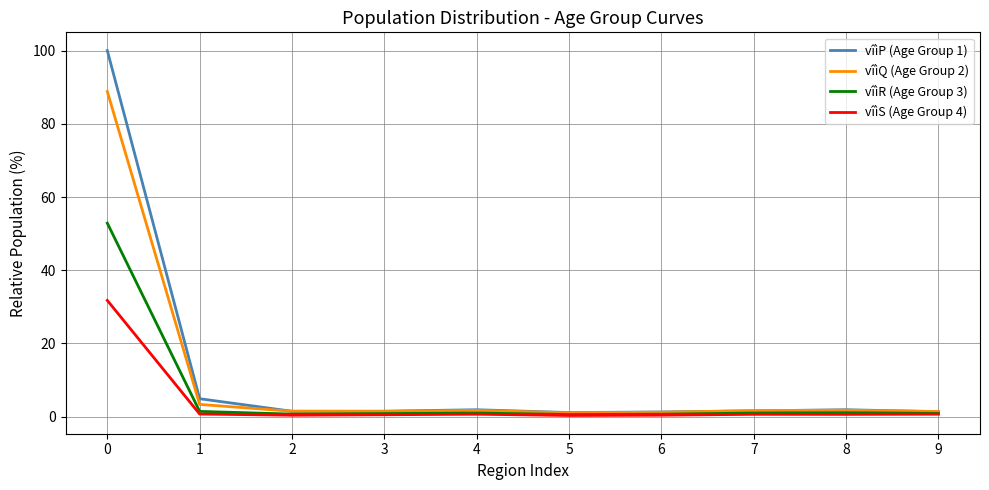

Is the value of vîìR (Age Group 3) at 0 greater than the value of vîìS (Age Group 4) at 6?

Yes